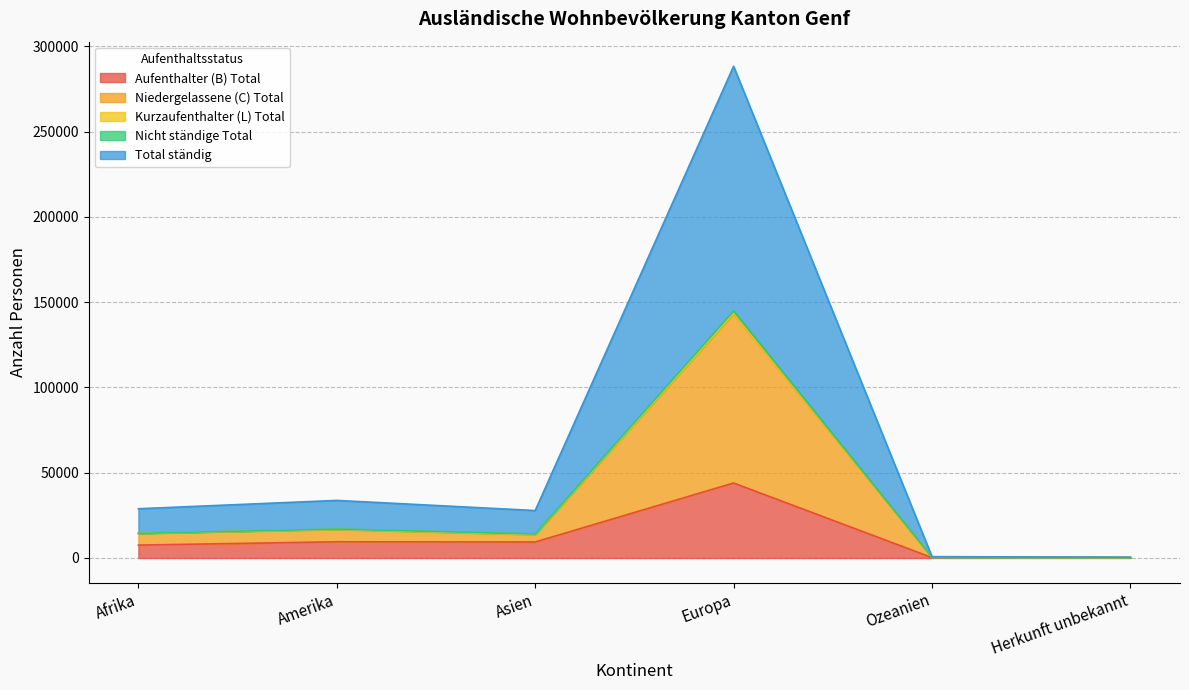

Read the Aufenthalter (B) Total value at Amerika.

9500